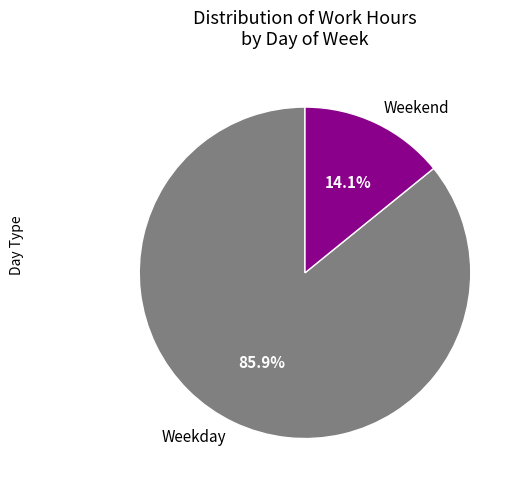

What is the smallest slice in the pie chart?

Weekend